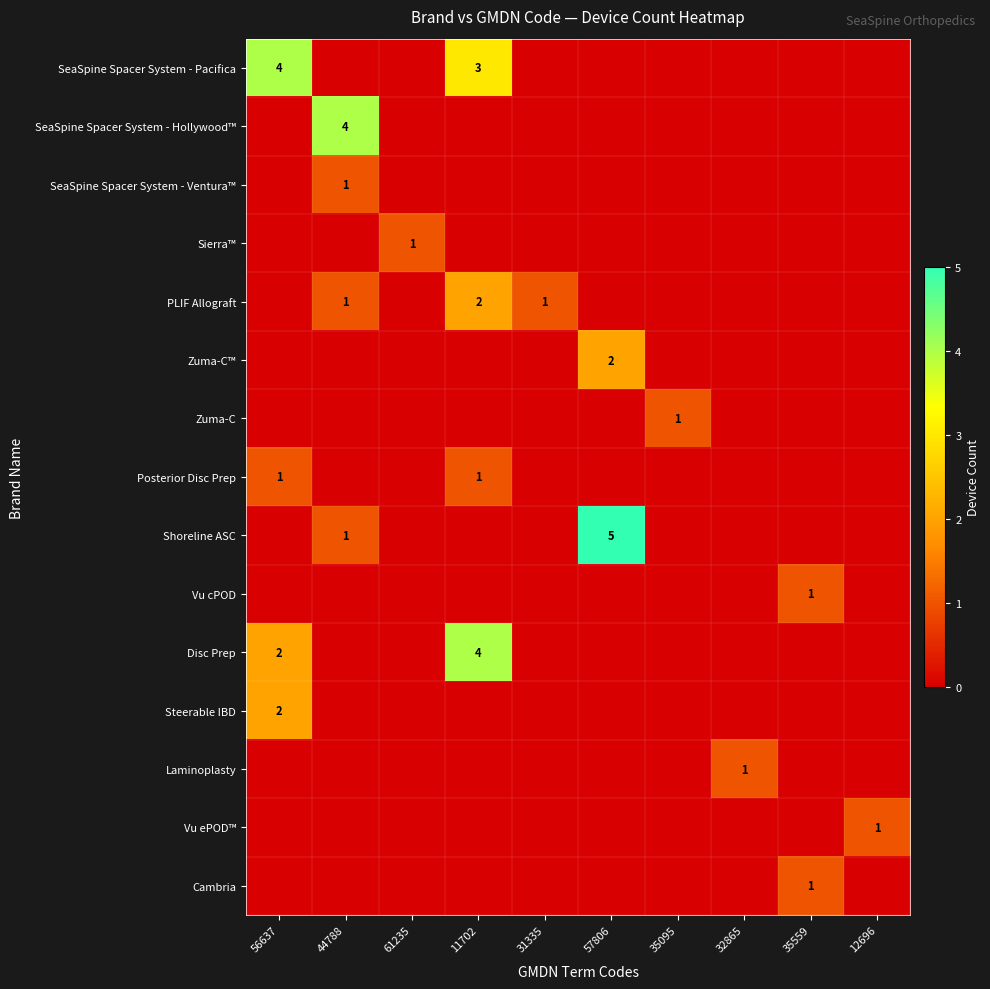

True or false: PLIF Allograft has a value of 1 at 44788.

True